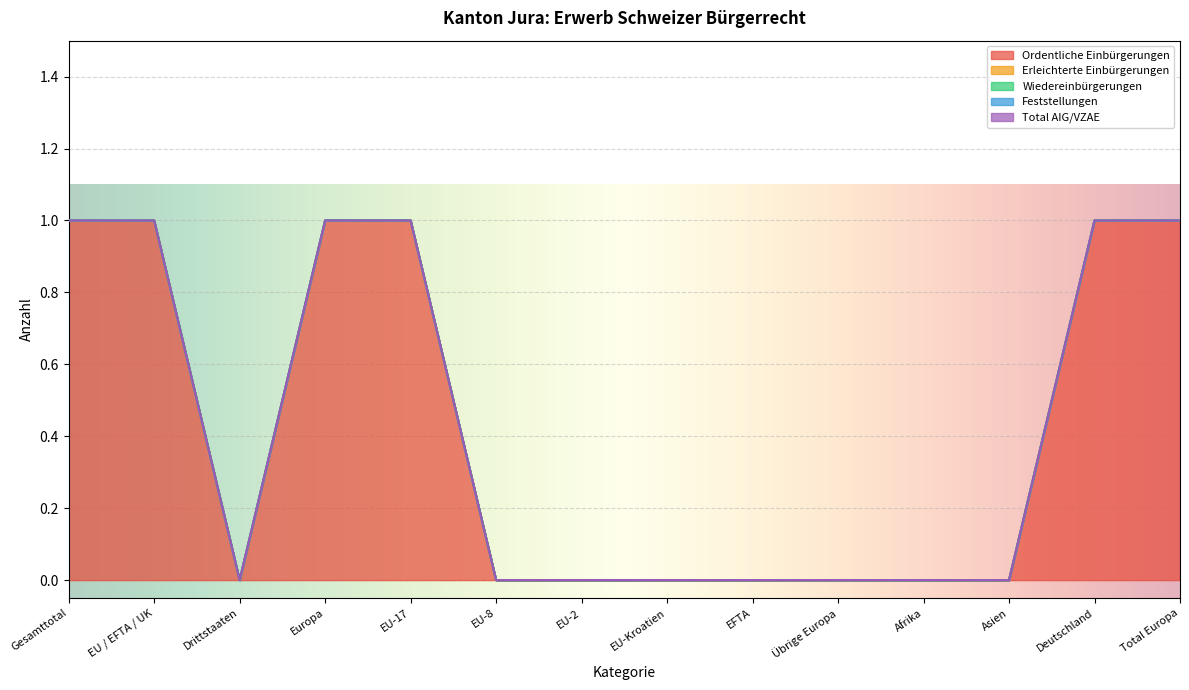

What is the label of the 3rd point from the right?

Asien